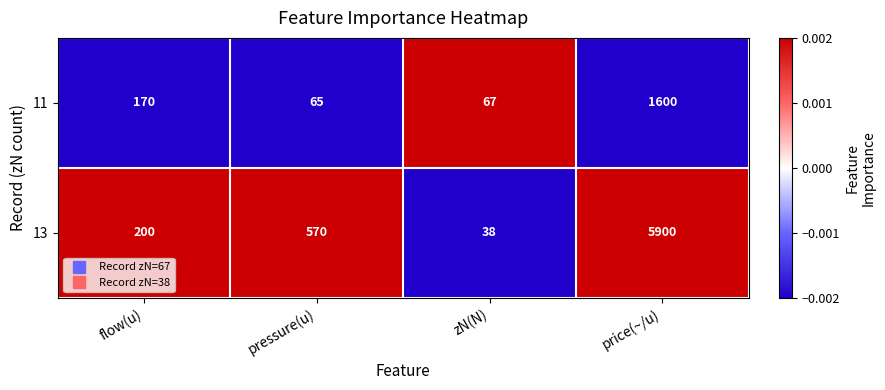

At which category is the sum across all series the highest?

price(~/u)